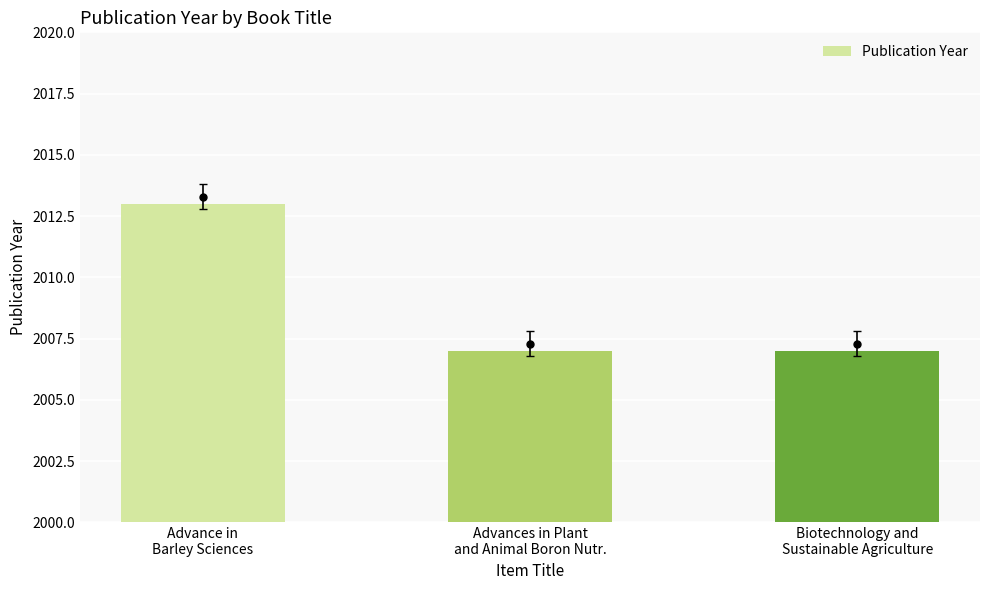

What is the greatest value displayed?

2013